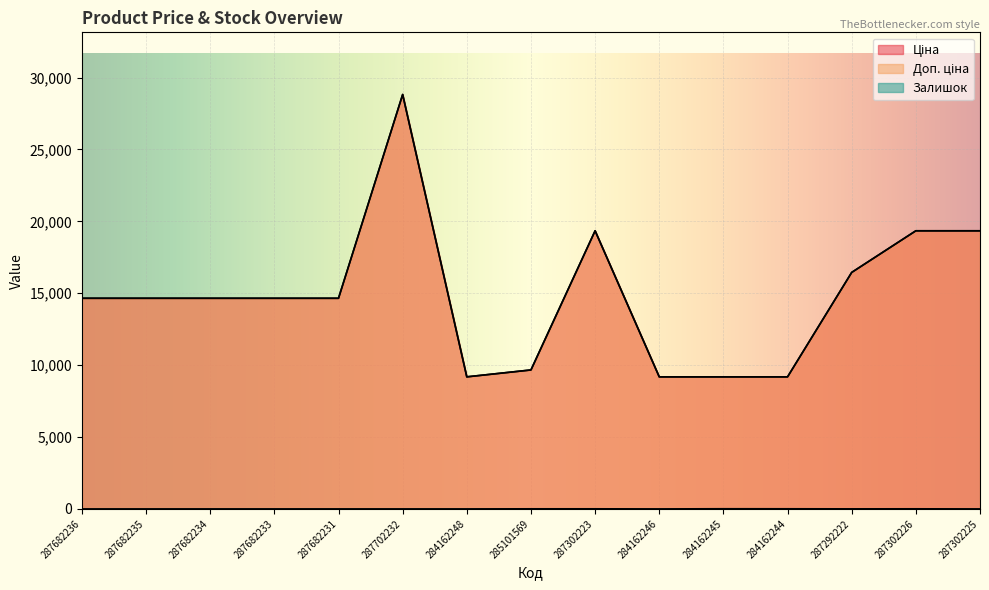

At which category does Ціна reach its first local peak?

287702232